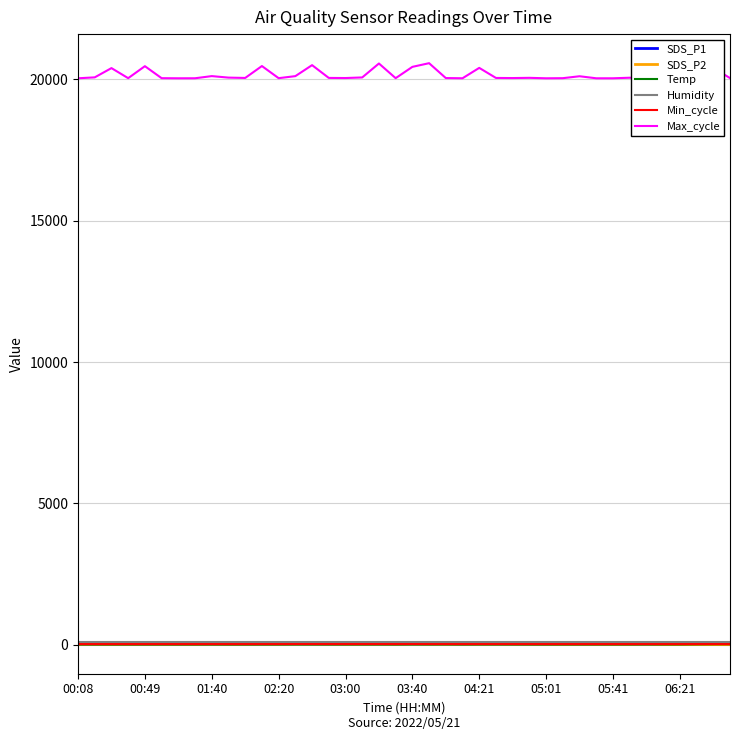

Is this an area chart (filled region under the line)?

No